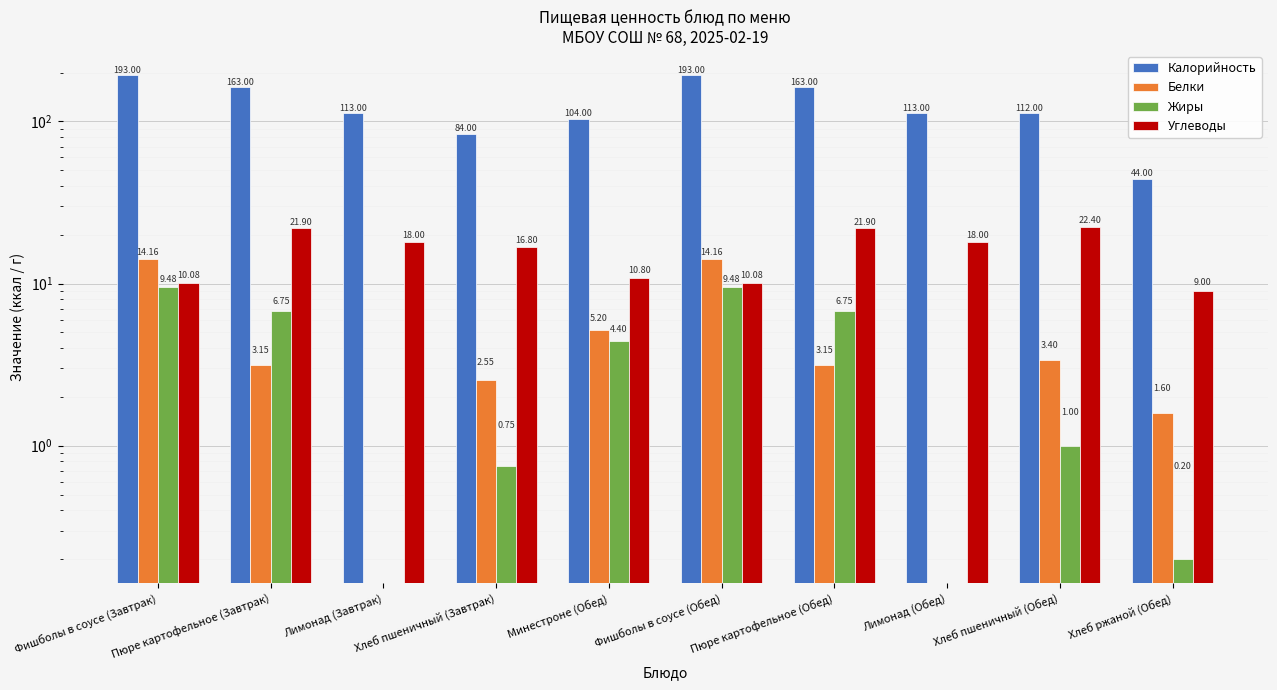

Reading right to left, extract all data points from this chart.

Калорийность: 44.0	112.0	113.0	163.0	193.0	104.0	84.0	113.0	163.0	193.0
Белки: 1.6	3.4	0.0	3.1	14.2	5.2	2.5	0.0	3.1	14.2
Жиры: 0.2	1.0	0.0	6.8	9.5	4.4	0.8	0.0	6.8	9.5
Углеводы: 9.0	22.4	18.0	21.9	10.1	10.8	16.8	18.0	21.9	10.1